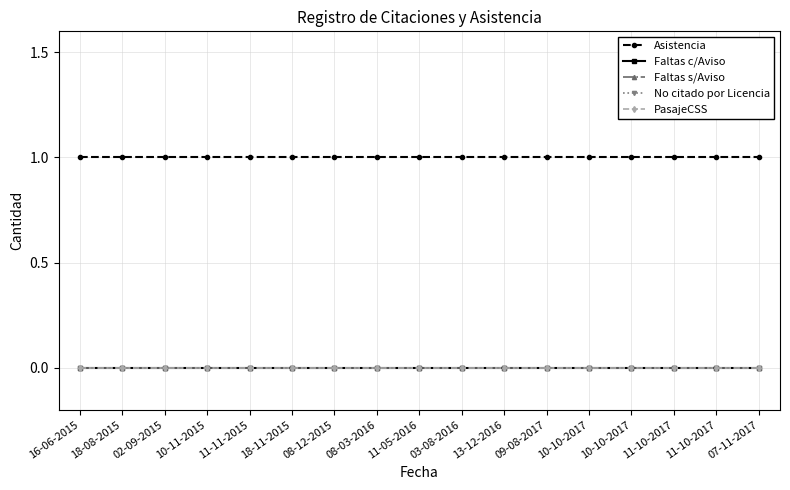

Rank the series by their maximum value, from highest to lowest.

Asistencia, Faltas c/Aviso, Faltas s/Aviso, No citado por Licencia, PasajeCSS